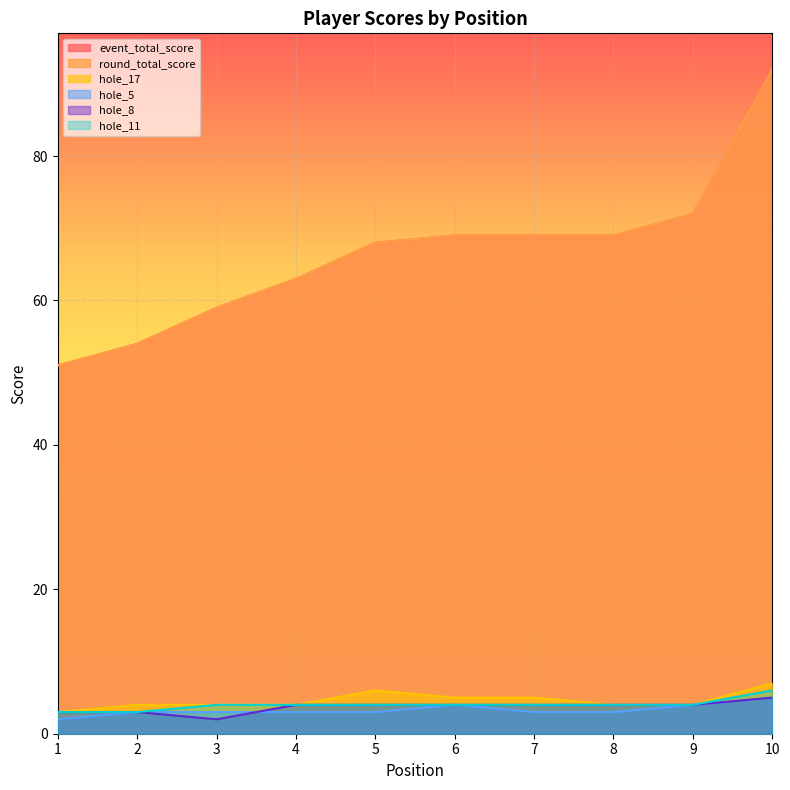

How many lines are shown in the chart?

6